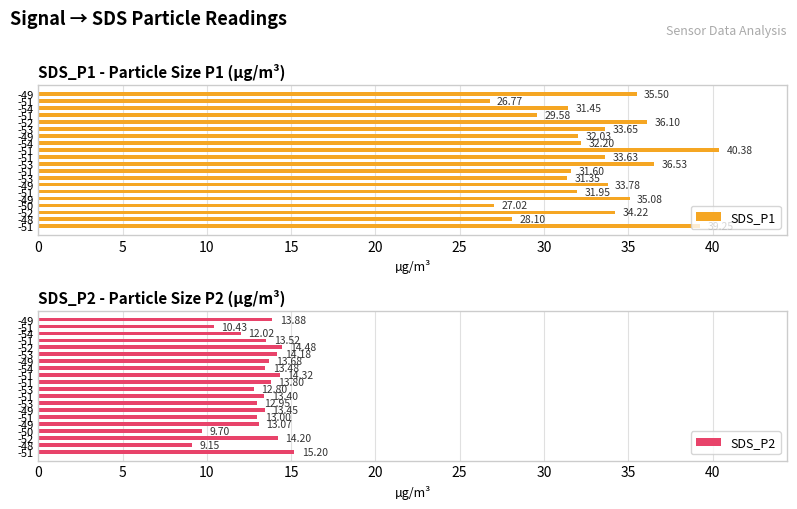

What is the highest value of the SDS_P2 series?

15.2